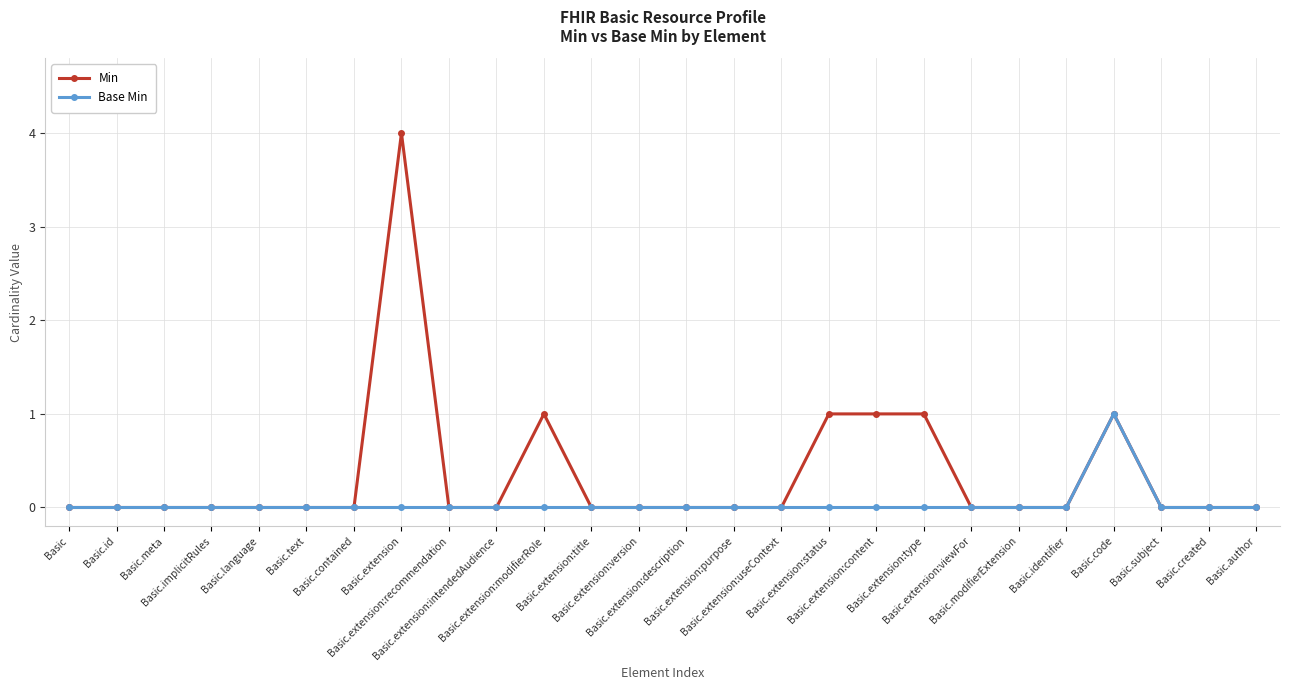

Reading right to left, what are all the values shown in this chart?

Min: Basic.author=0	Basic.created=0	Basic.subject=0	Basic.code=1	Basic.identifier=0	Basic.modifierExtension=0	Basic.extension:viewFor=0	Basic.extension:type=1	Basic.extension:content=1	Basic.extension:status=1	Basic.extension:useContext=0	Basic.extension:purpose=0	Basic.extension:description=0	Basic.extension:version=0	Basic.extension:title=0	Basic.extension:modifierRole=1	Basic.extension:intendedAudience=0	Basic.extension:recommendation=0	Basic.extension=4	Basic.contained=0	Basic.text=0	Basic.language=0	Basic.implicitRules=0	Basic.meta=0	Basic.id=0	Basic=0
Base Min: Basic.author=0	Basic.created=0	Basic.subject=0	Basic.code=1	Basic.identifier=0	Basic.modifierExtension=0	Basic.extension:viewFor=0	Basic.extension:type=0	Basic.extension:content=0	Basic.extension:status=0	Basic.extension:useContext=0	Basic.extension:purpose=0	Basic.extension:description=0	Basic.extension:version=0	Basic.extension:title=0	Basic.extension:modifierRole=0	Basic.extension:intendedAudience=0	Basic.extension:recommendation=0	Basic.extension=0	Basic.contained=0	Basic.text=0	Basic.language=0	Basic.implicitRules=0	Basic.meta=0	Basic.id=0	Basic=0